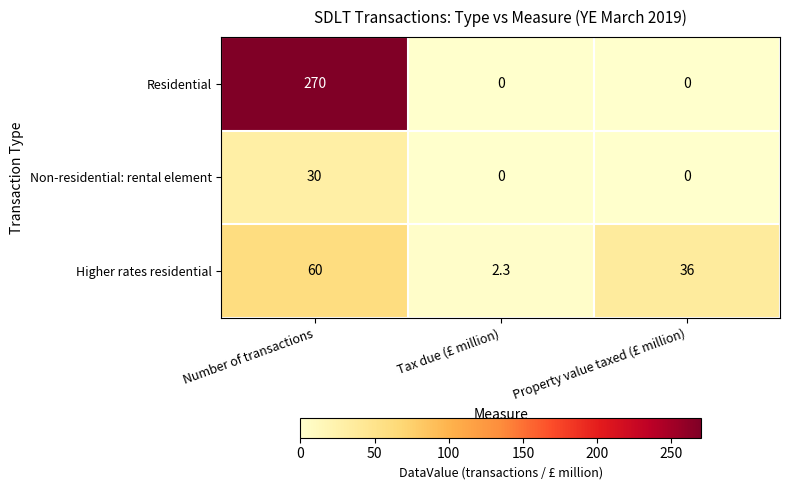

List the series in order of their peak value, highest first.

Residential, Higher rates residential, Non-residential: rental element